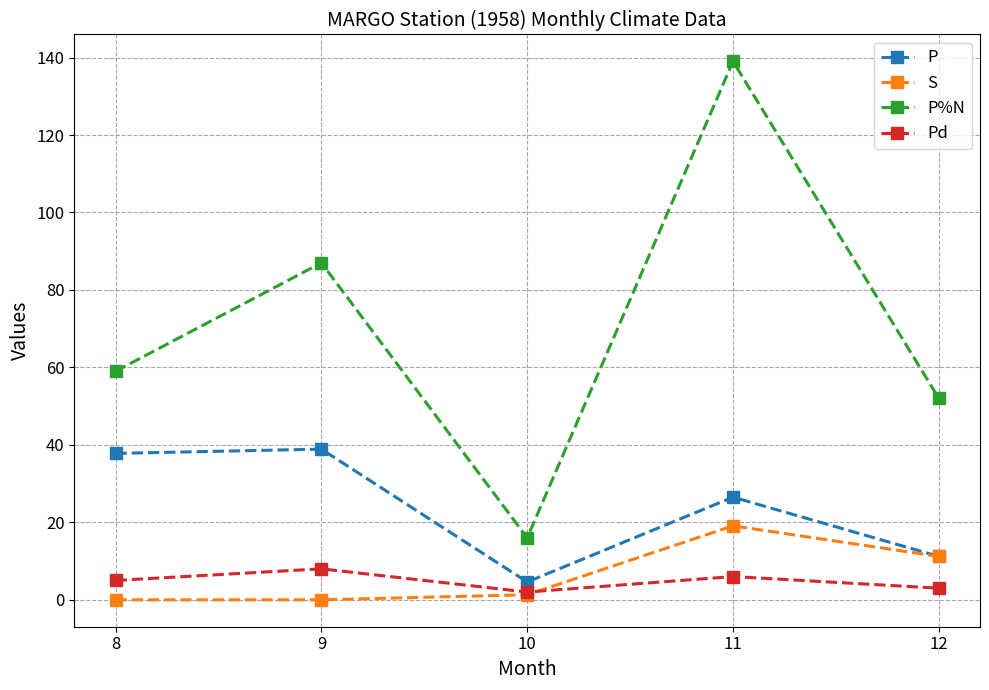

Which series has the largest range (max minus min)?

P%N